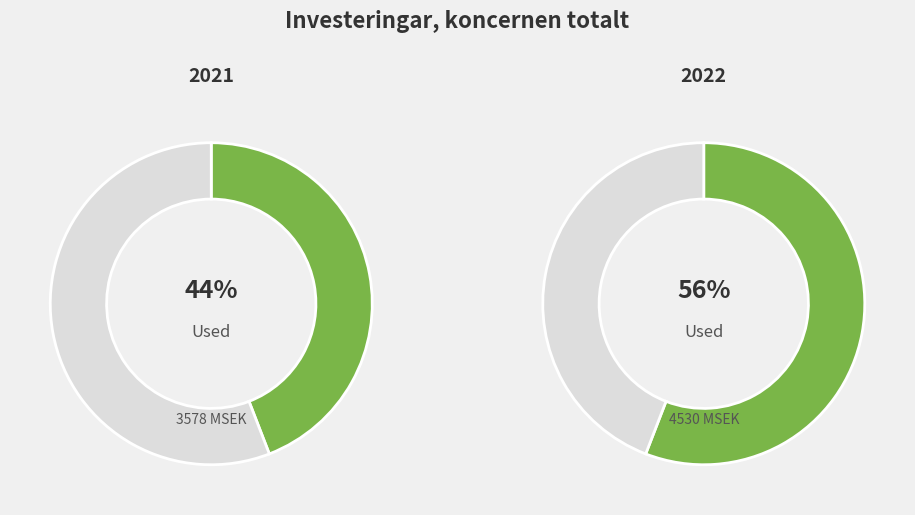

Does 2022 represent more than half of the total?

Yes